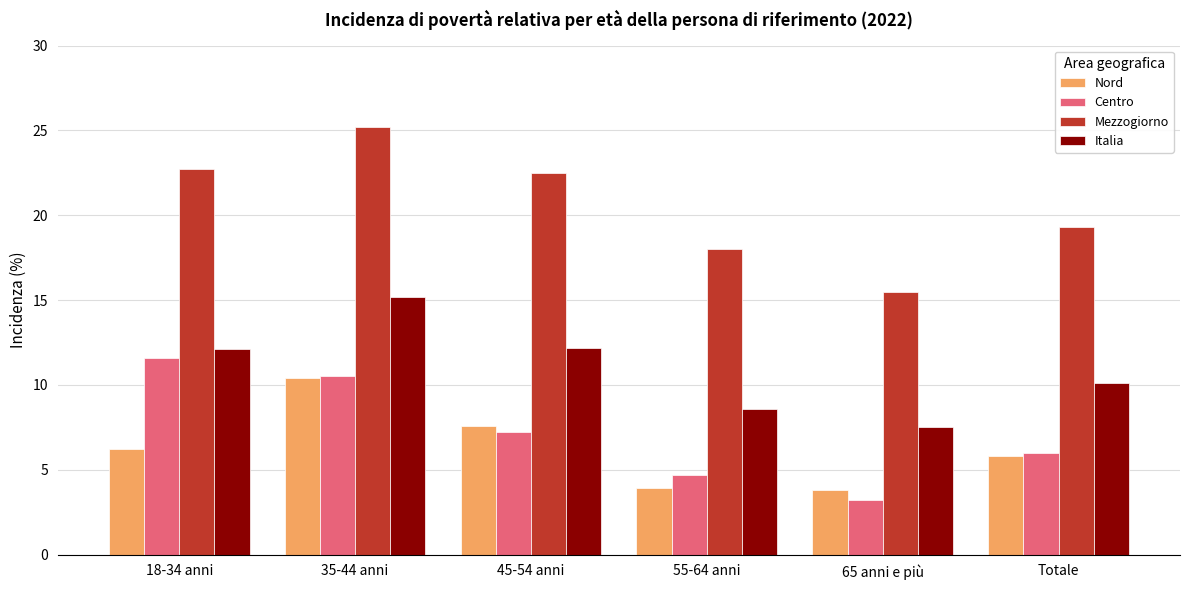

Which label corresponds to the largest value in the chart?

35-44 anni